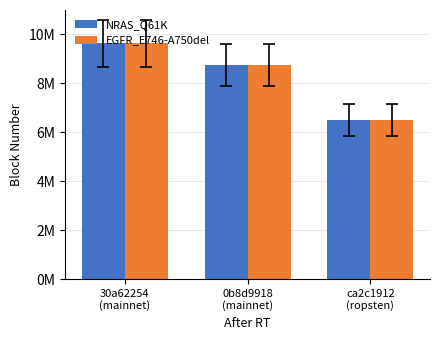

What are all the series names shown in the legend?

NRAS_Q61K, EGFR_E746-A750del